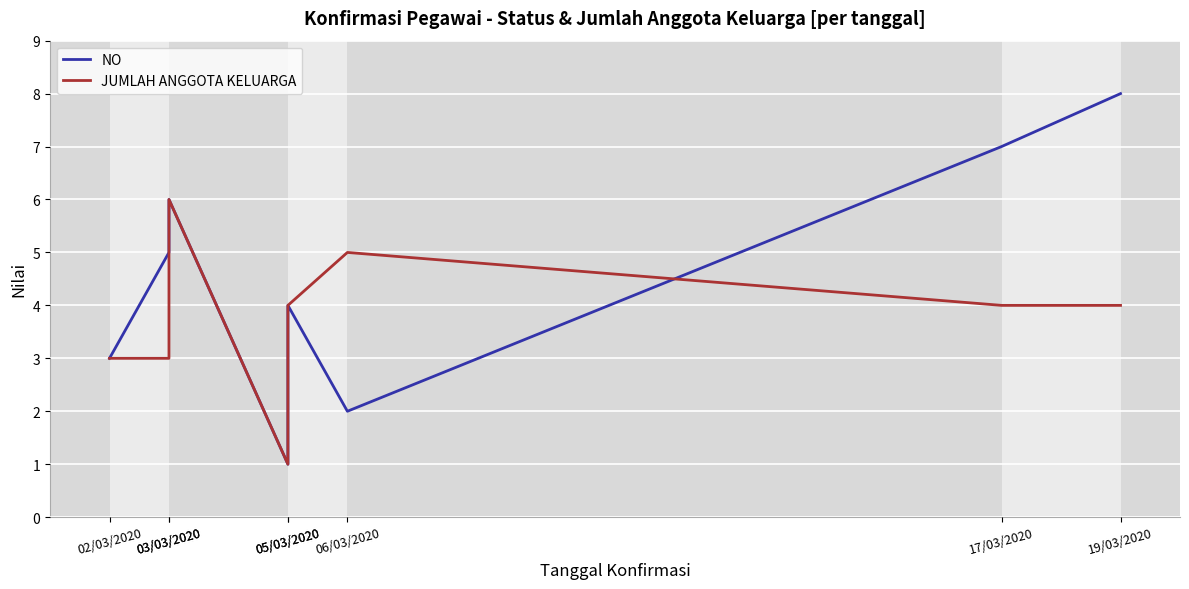

How many values in the NO series are below 5?

4